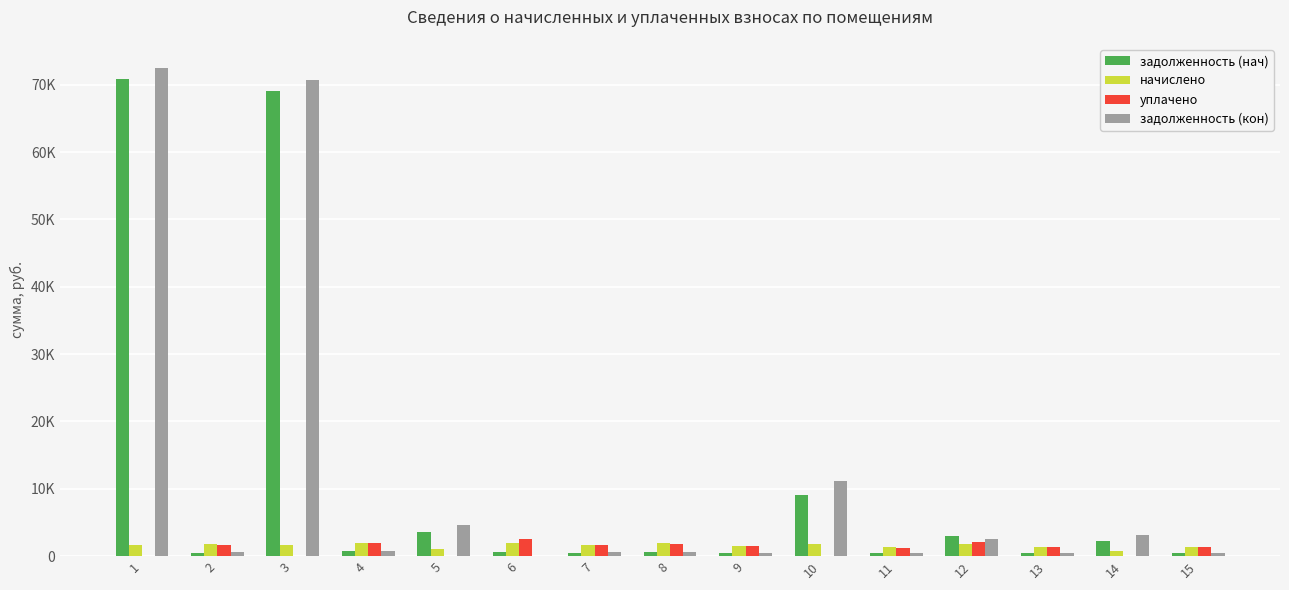

What is the value of the задолженность (кон) bar at the 11th from the left?

426.5